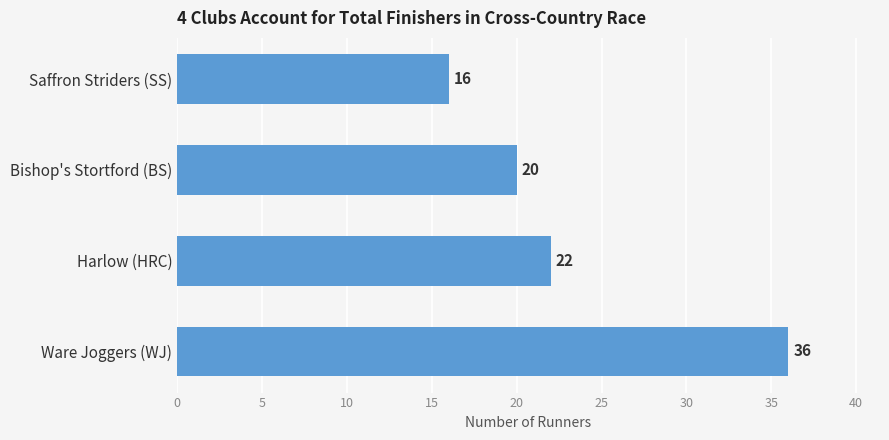

How many data points are less than 22?

2